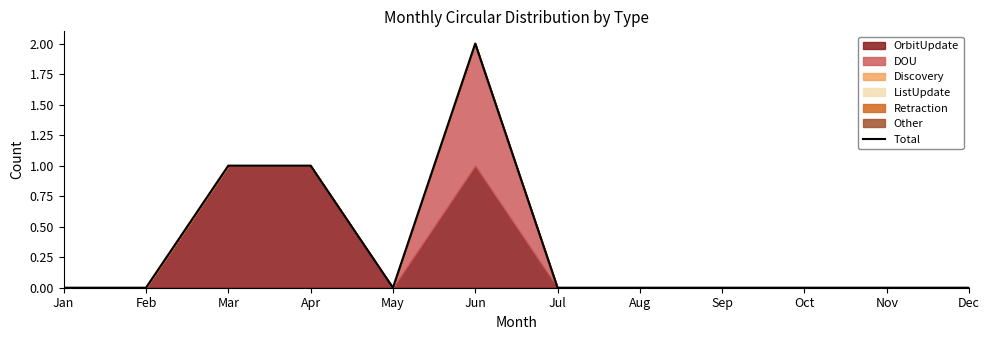

Reading right to left, what are all the values shown in this chart?

Dec=0	Nov=0	Oct=0	Sep=0	Aug=0	Jul=0	Jun=2	May=0	Apr=1	Mar=1	Feb=0	Jan=0